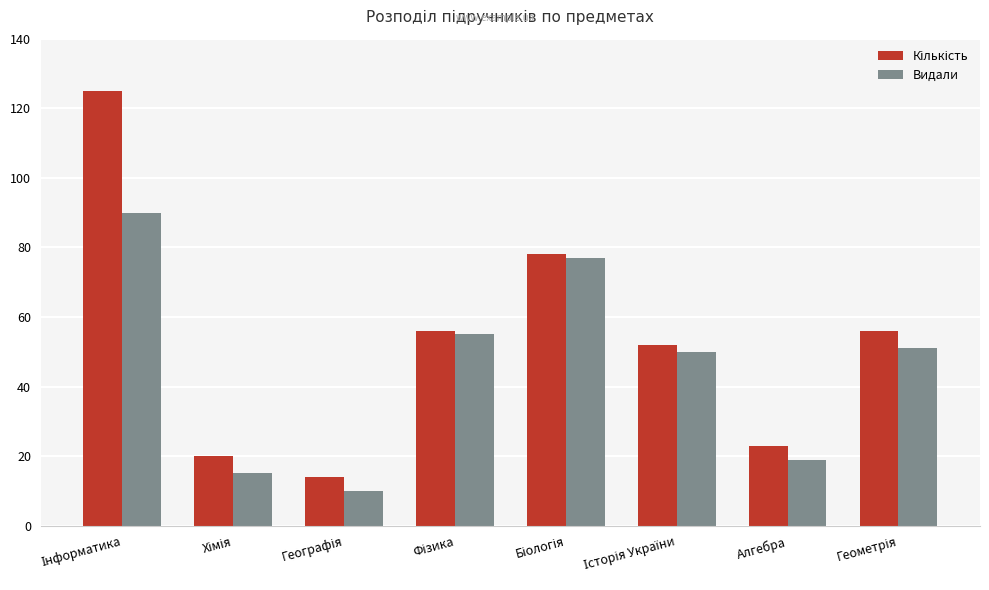

How many bars are there in total?

16